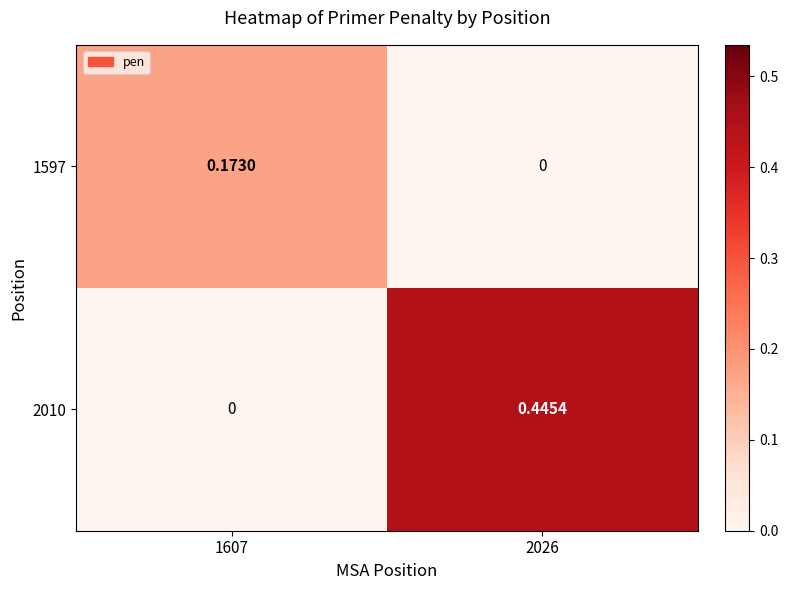

Is the value of 1597 at 1607 greater than the value of 2010 at 1607?

Yes